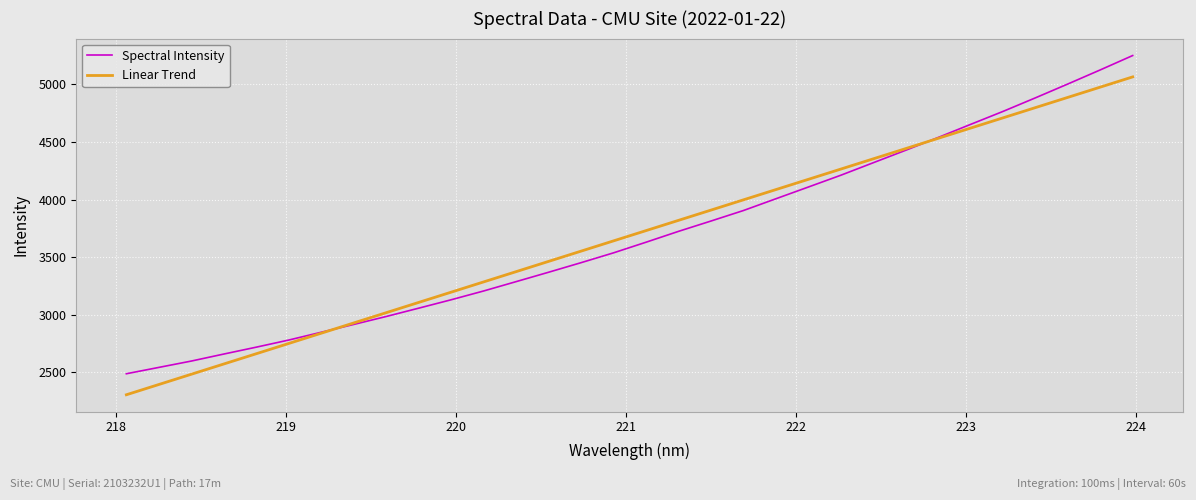

What is the maximum value for Linear Trend?

5065.2